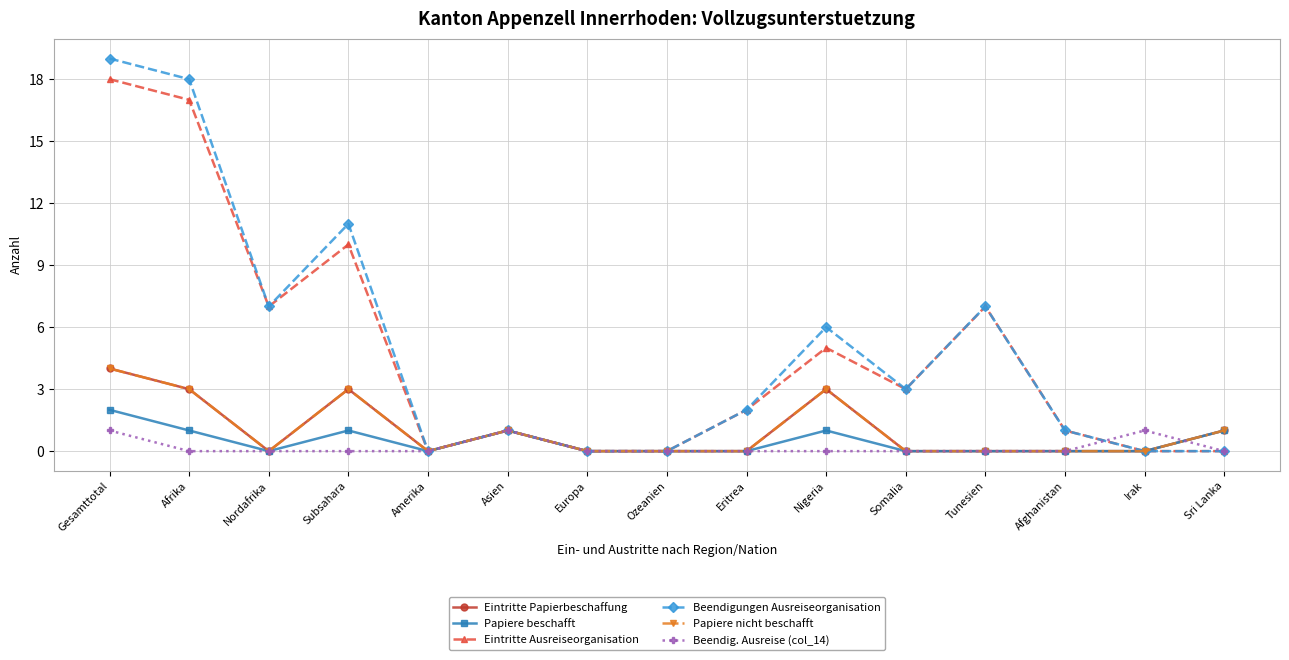

Between Tunesien and Irak, which series saw the biggest shift?

Eintritte Ausreiseorganisation